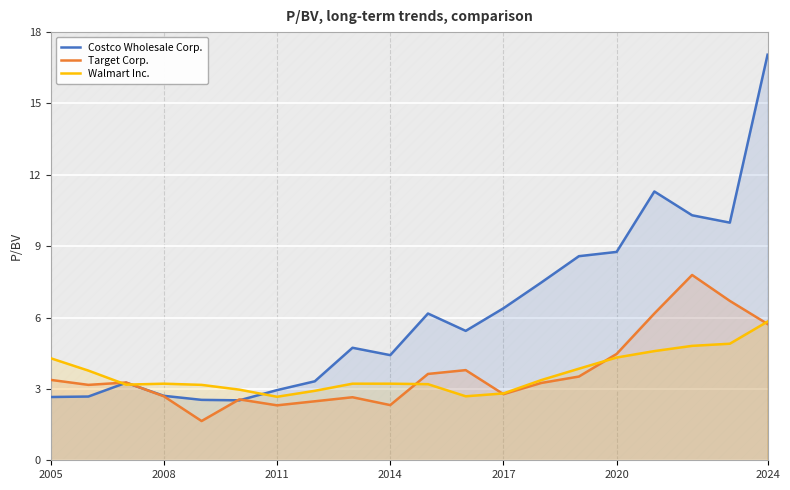

True or false: Costco Wholesale Corp. has a value of 4.4 at 2014.

True